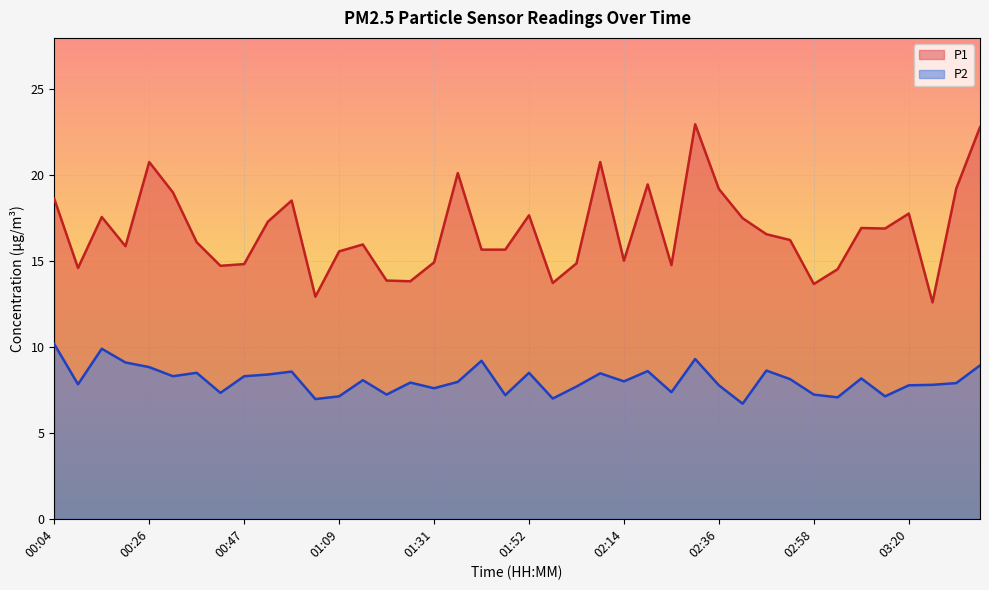

Is the value of P1 at 00:53 greater than the value of P2 at 00:37?

Yes